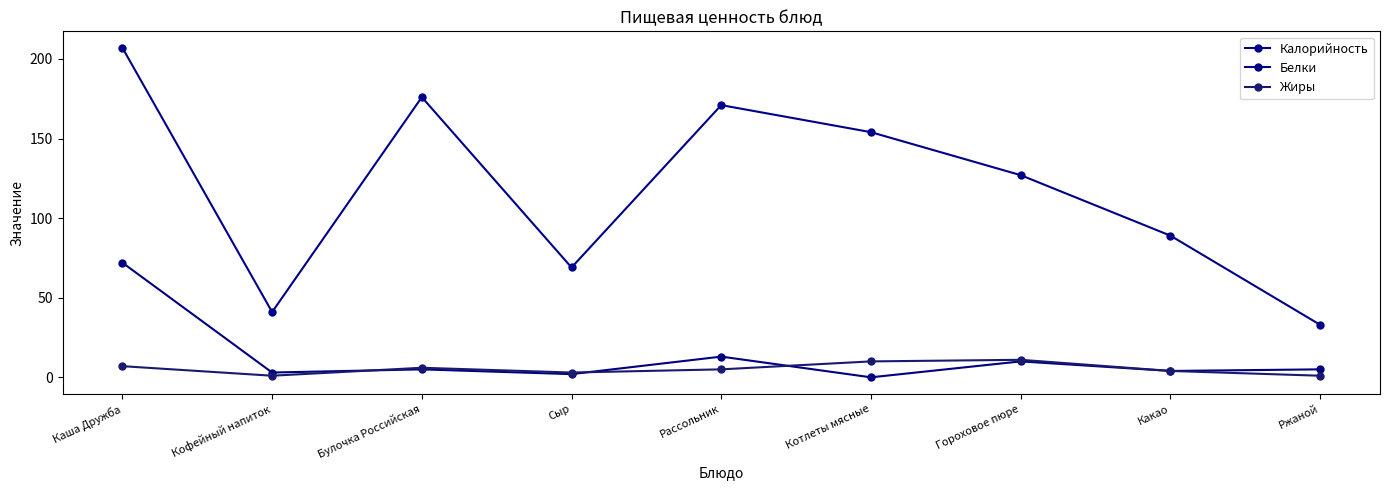

The Белки series shows 24 at Котлеты мясные. True or false?

False